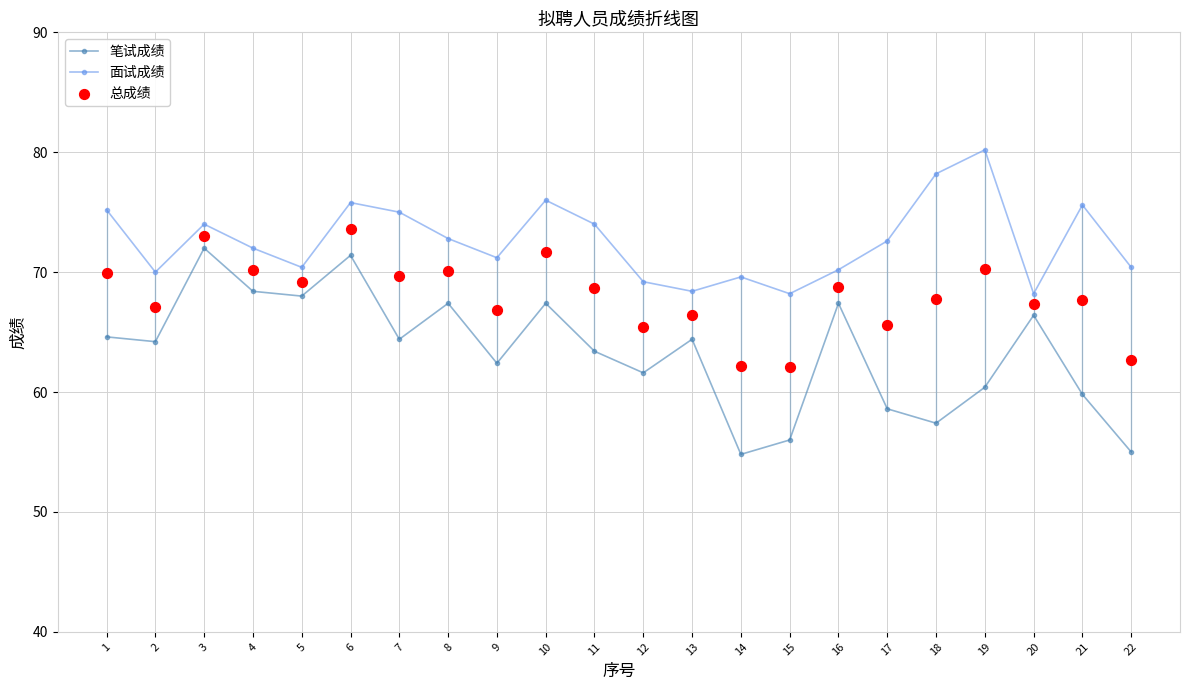

Which series contains the lowest Y value?

笔试成绩